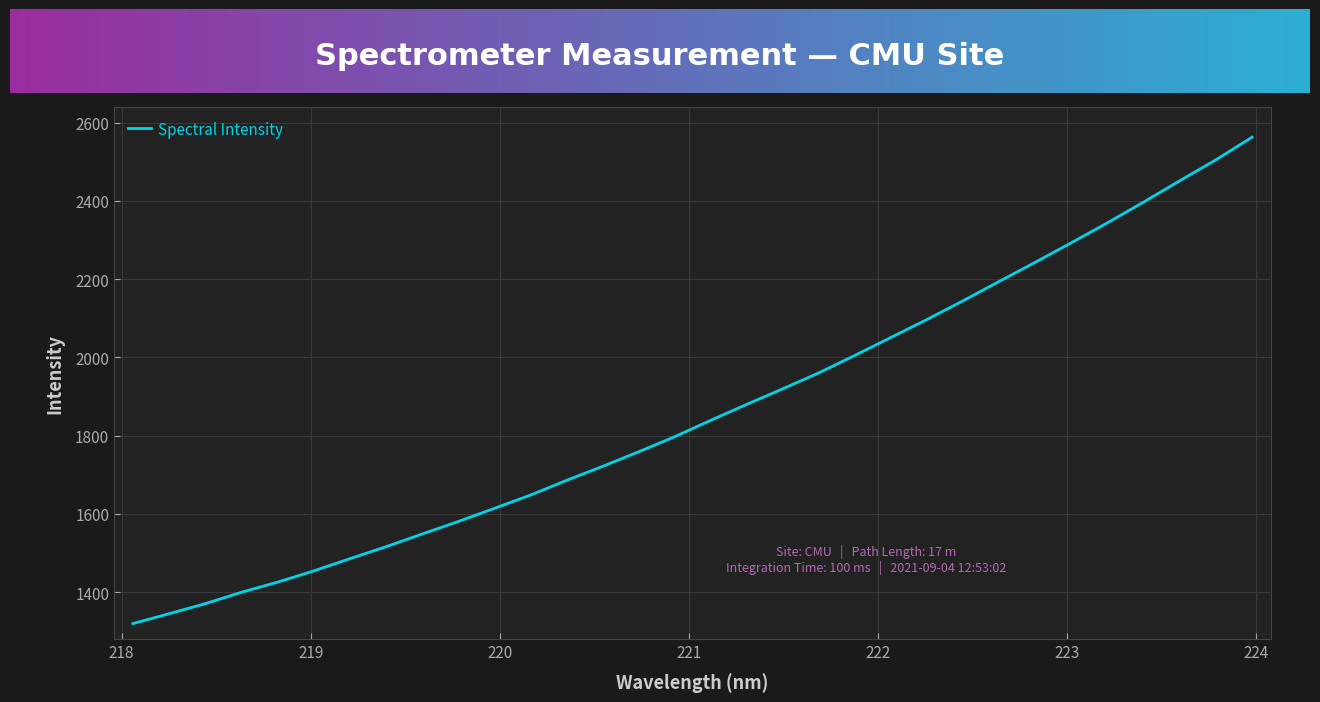

What is the smallest value displayed?

1320.1